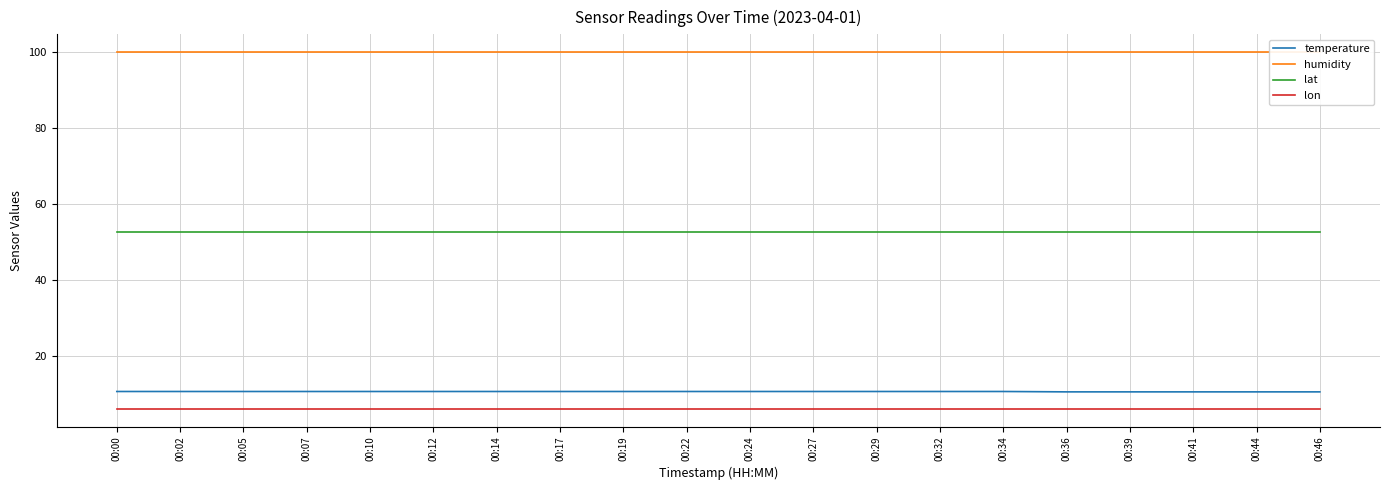

True or false: temperature and lon cross at least once.

False